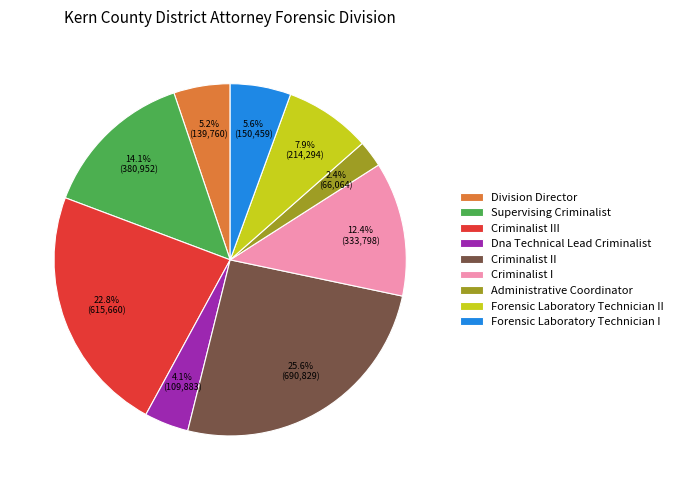

What percentage is the Division Director slice, to the nearest percent?

5%